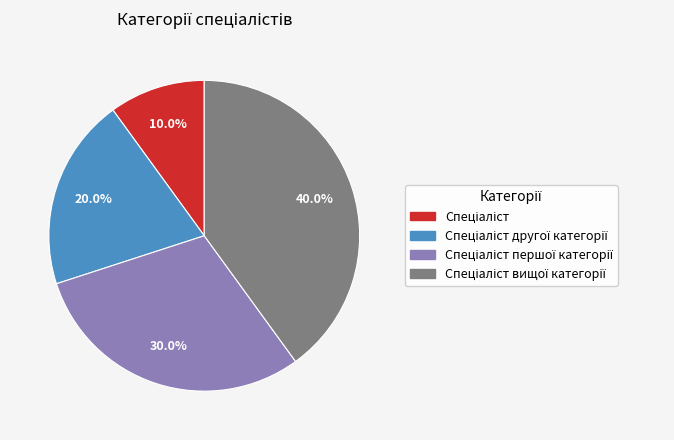

Is there a majority slice in this chart?

No